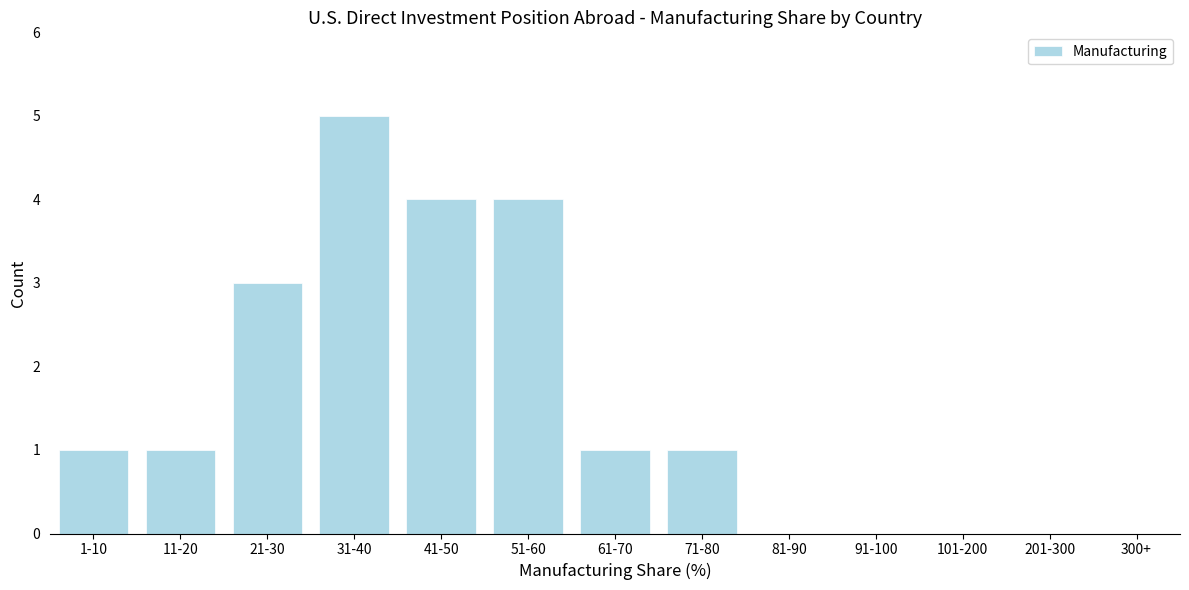

Reading left to right, list all the values displayed in this chart.

1-10=1	11-20=1	21-30=3	31-40=5	41-50=4	51-60=4	61-70=1	71-80=1	81-90=0	91-100=0	101-200=0	201-300=0